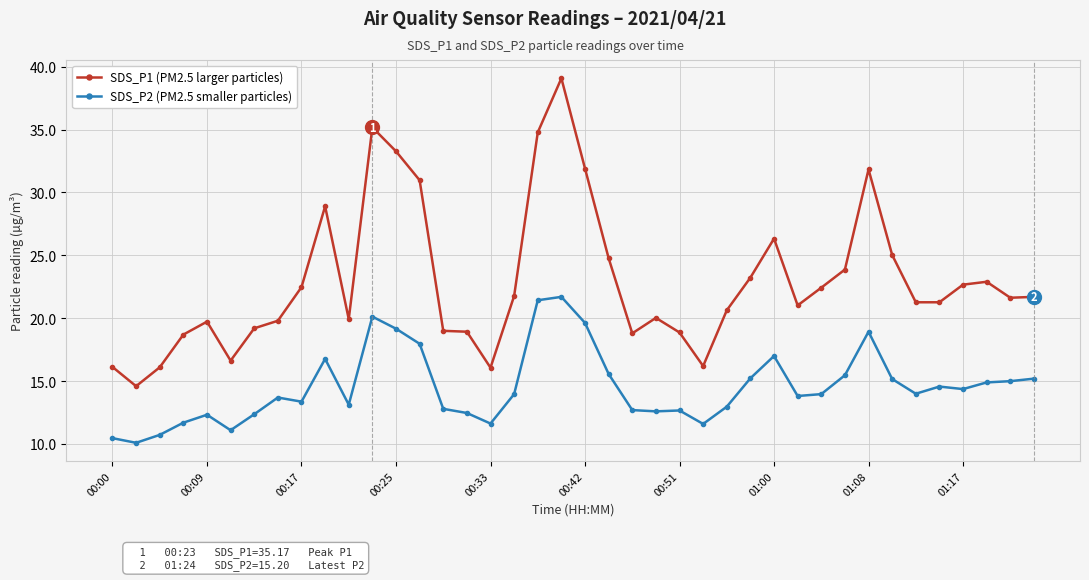

True or false: SDS_P1 (PM2.5 larger particles) and SDS_P2 (PM2.5 smaller particles) cross at least once.

False